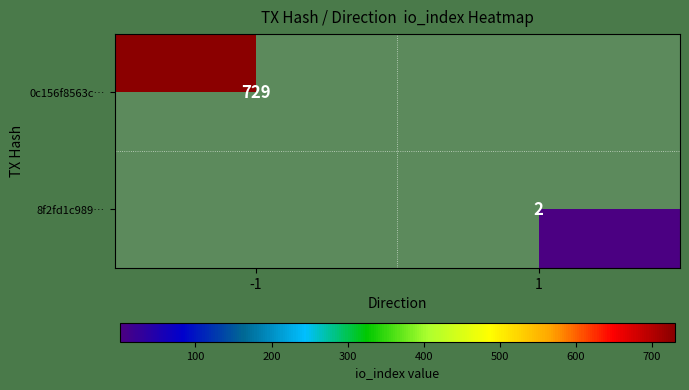

Which category has the lowest value across all series?

1